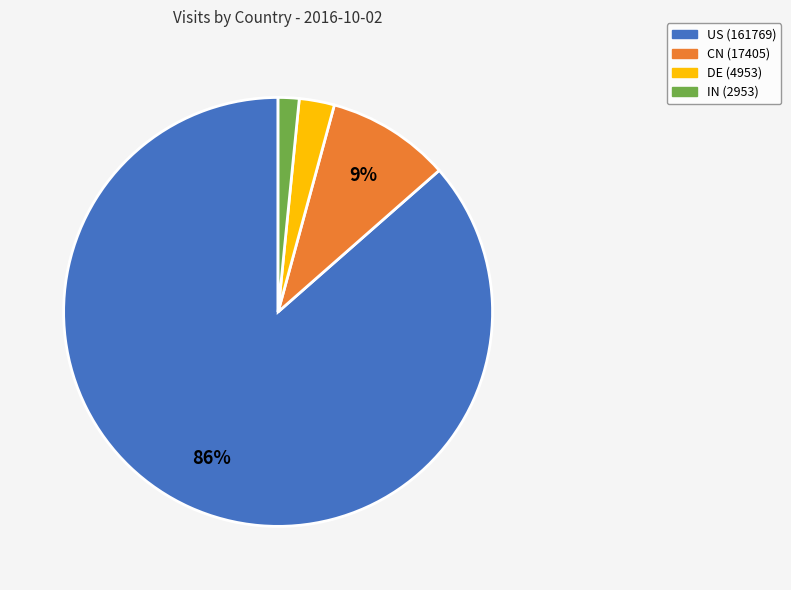

Is the sum of DE and IN greater than half?

No